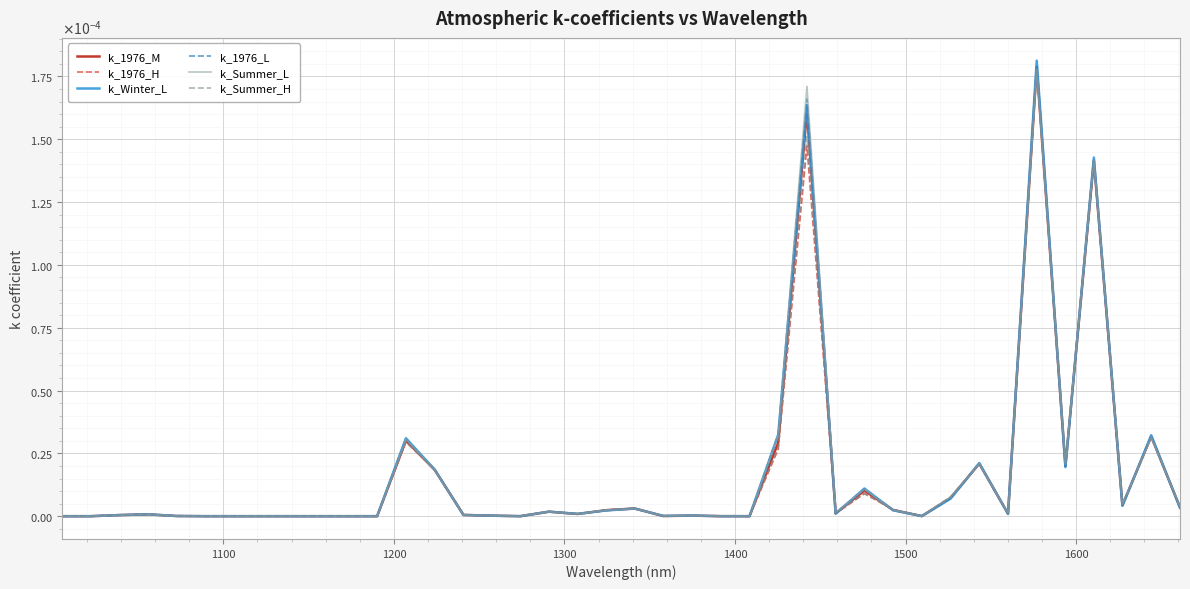

What are all the series names shown in the legend?

k_1976_M, k_1976_H, k_Winter_L, k_1976_L, k_Summer_L, k_Summer_H